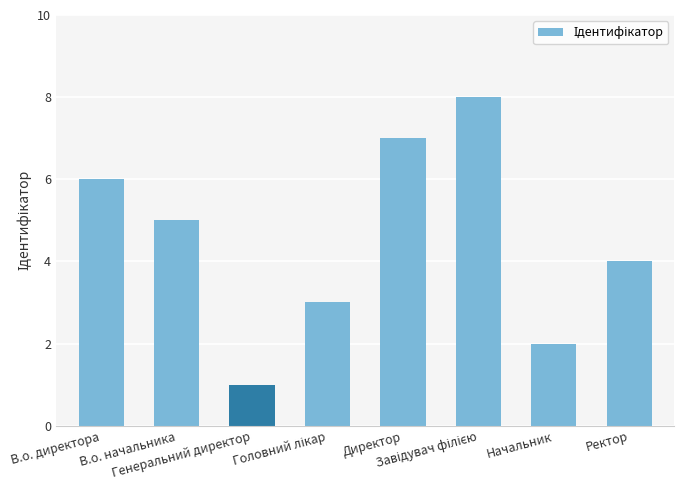

What is the smallest value displayed?

1